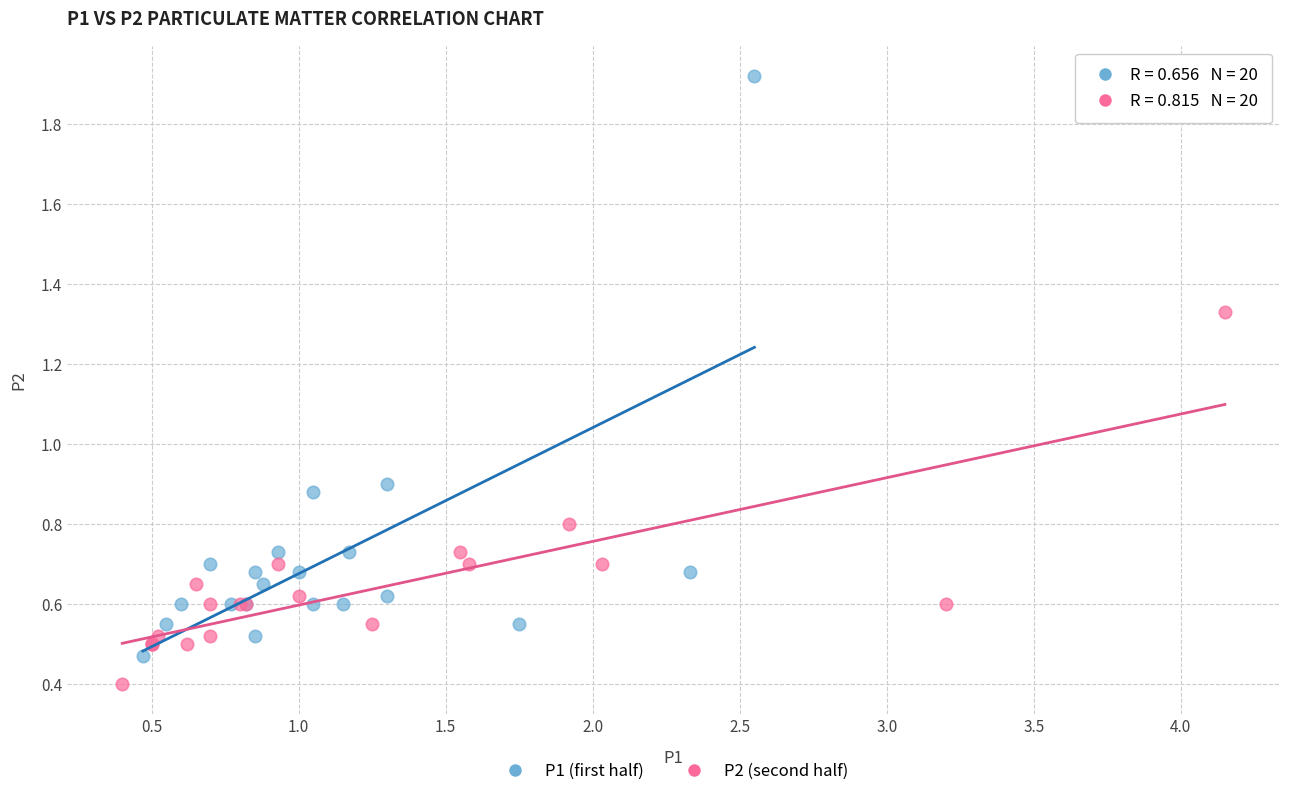

What are all the series names shown in the legend?

P1 (first half), P2 (second half)